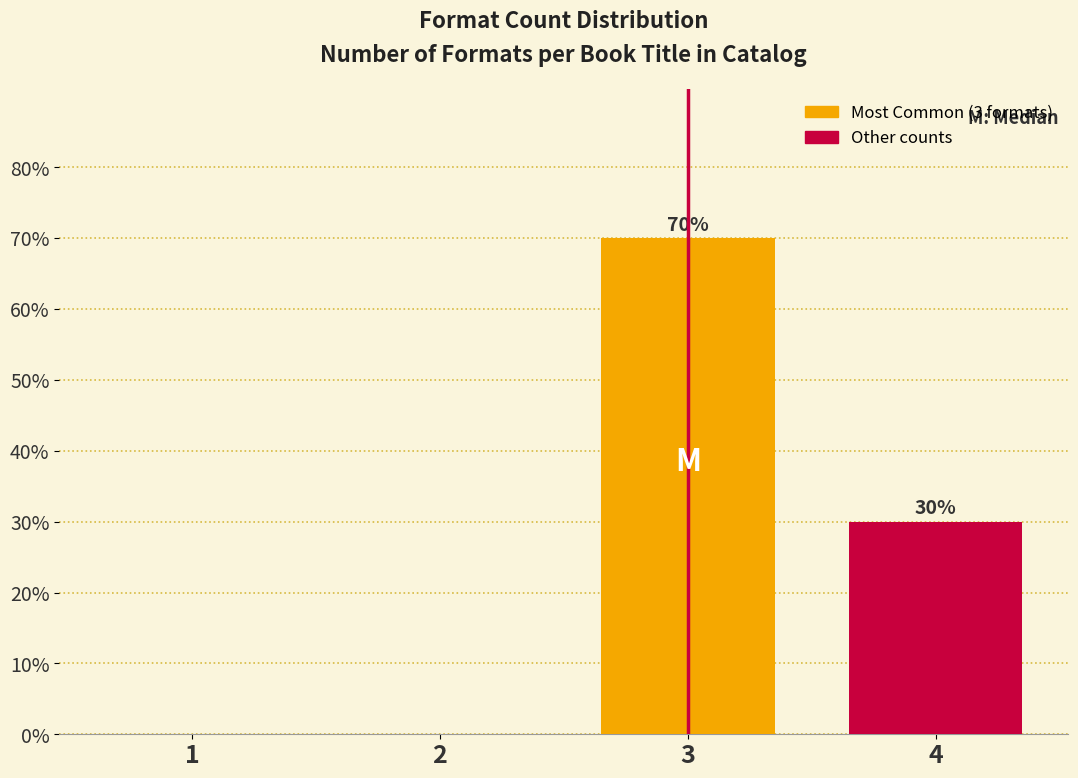

Reading right to left, list all the values displayed in this chart.

4=30	3=70	2=0	1=0